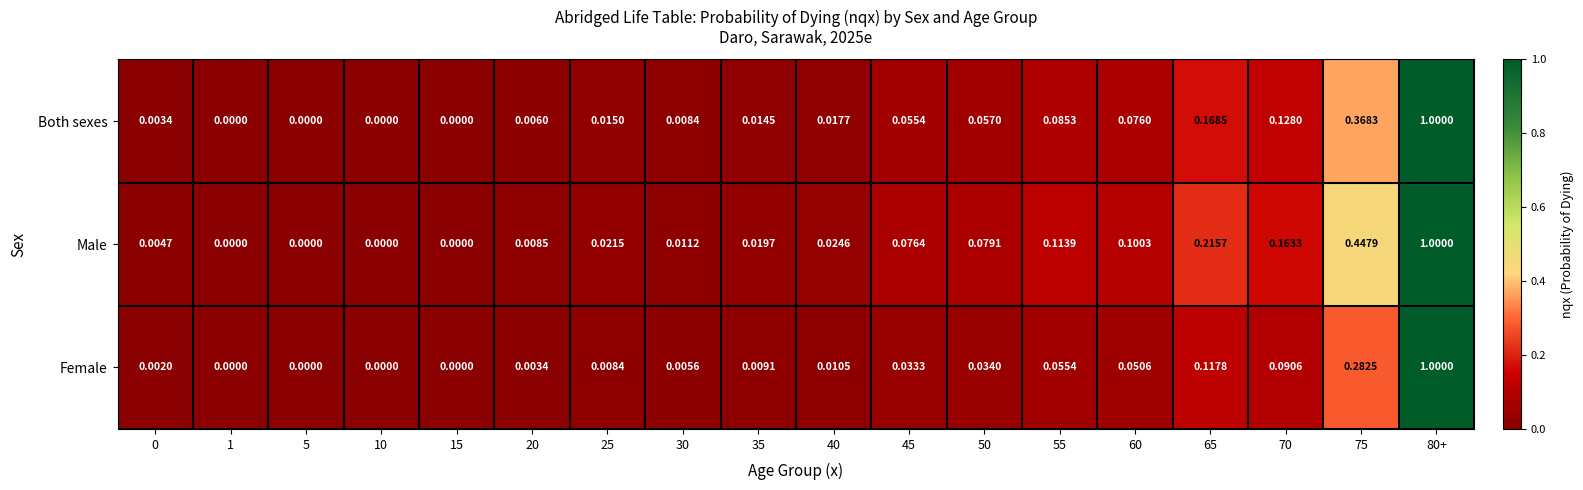

How many values in Both sexes are above zero?

14